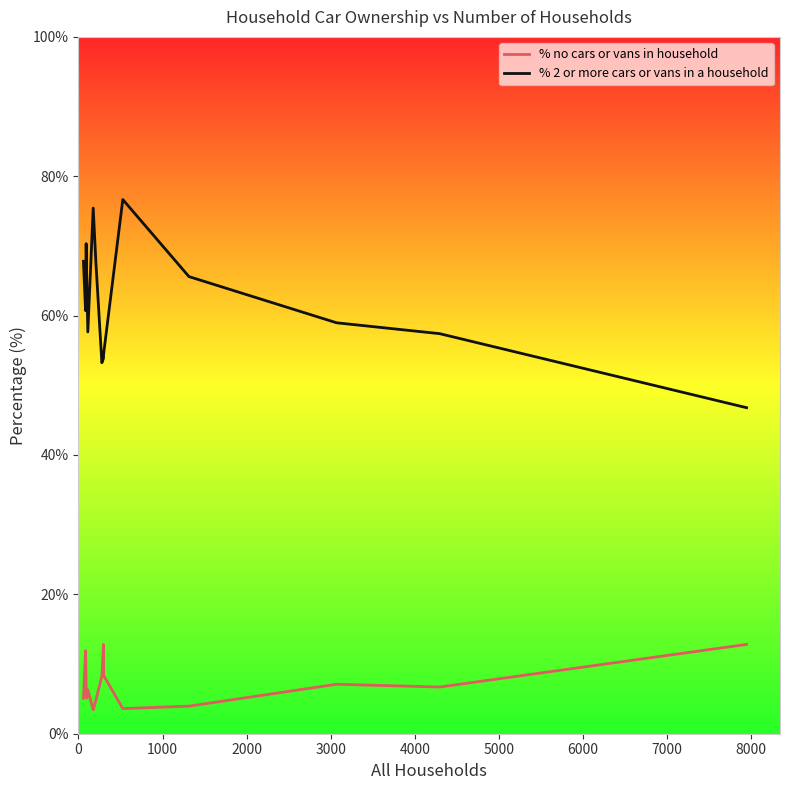

What is the highest value of the % 2 or more cars or vans in a household series?

76.7